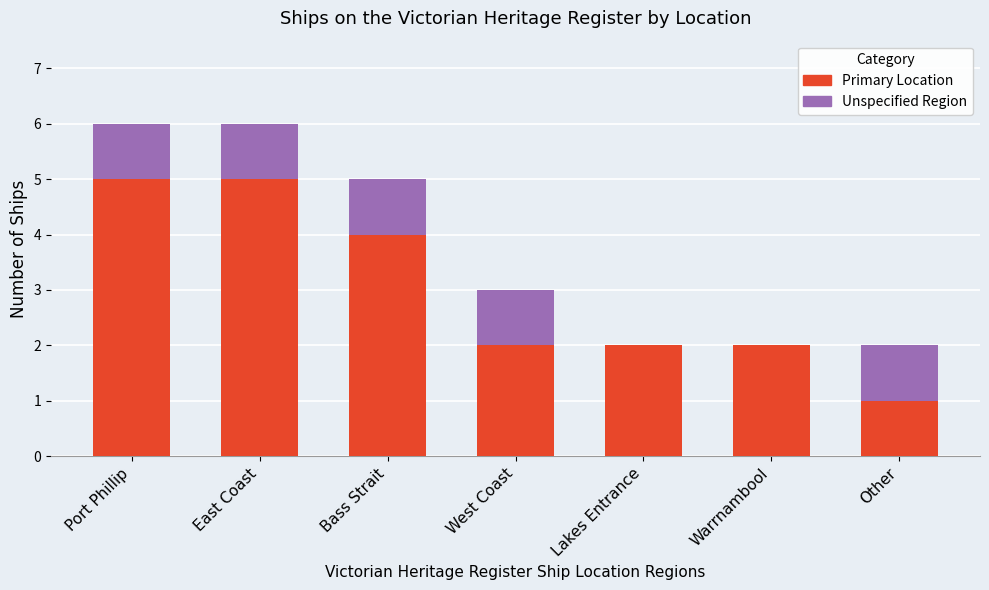

Which label corresponds to the smallest value in the chart?

Lakes Entrance